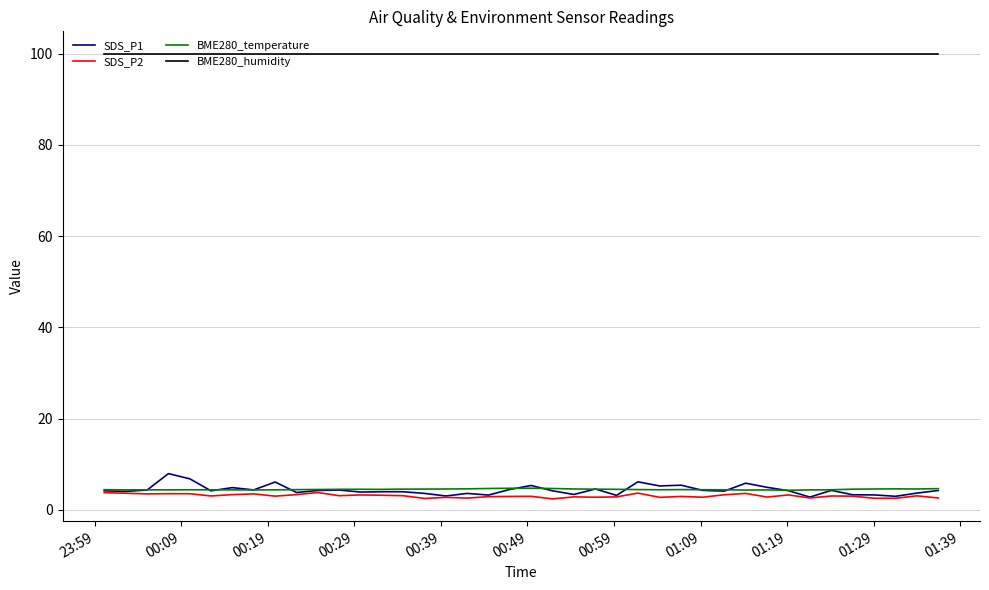

Which series has the widest spread of values?

SDS_P1